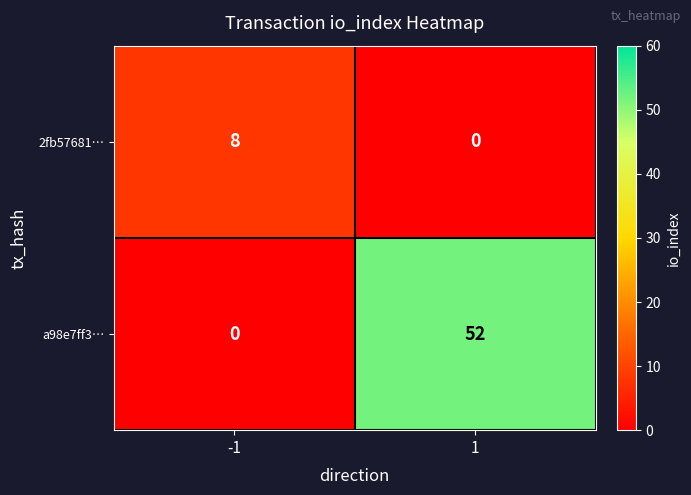

What is the highest value of the 2fb57681… series?

8